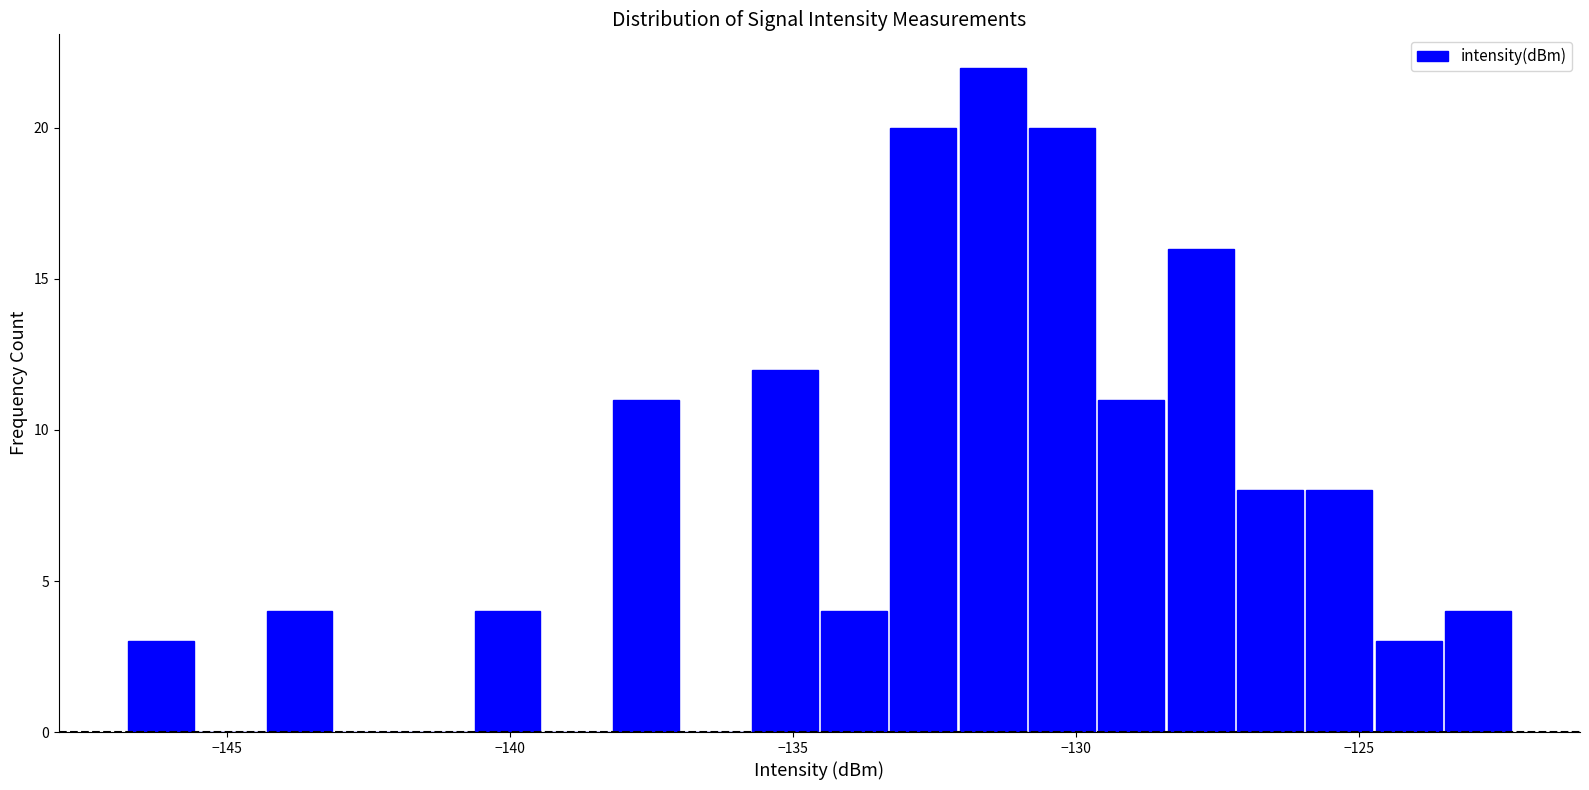

Read against the x-axis, roughly where is the centre of the tallest bar?

-131.5